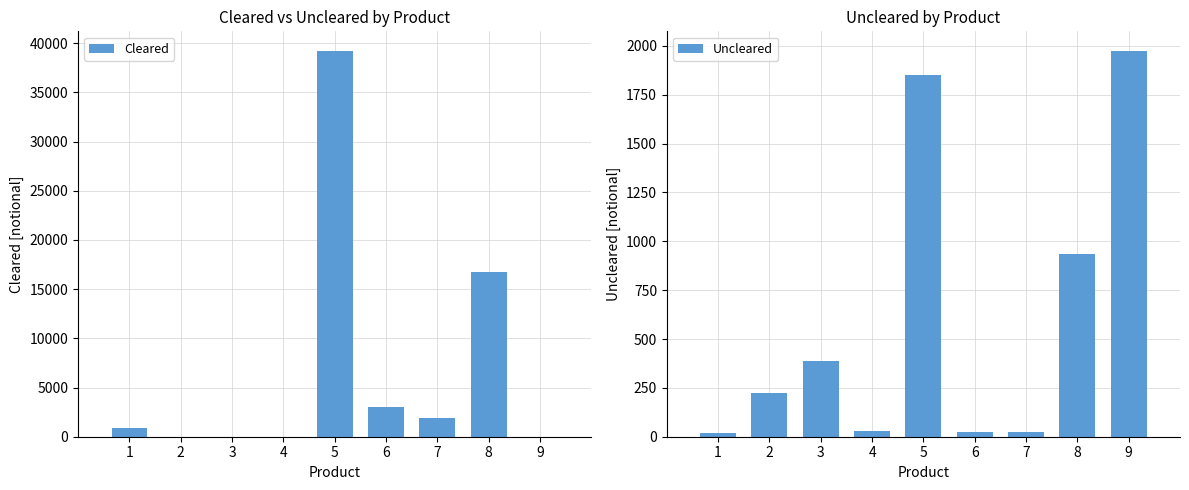

Between 4 and 2, which is larger?

4